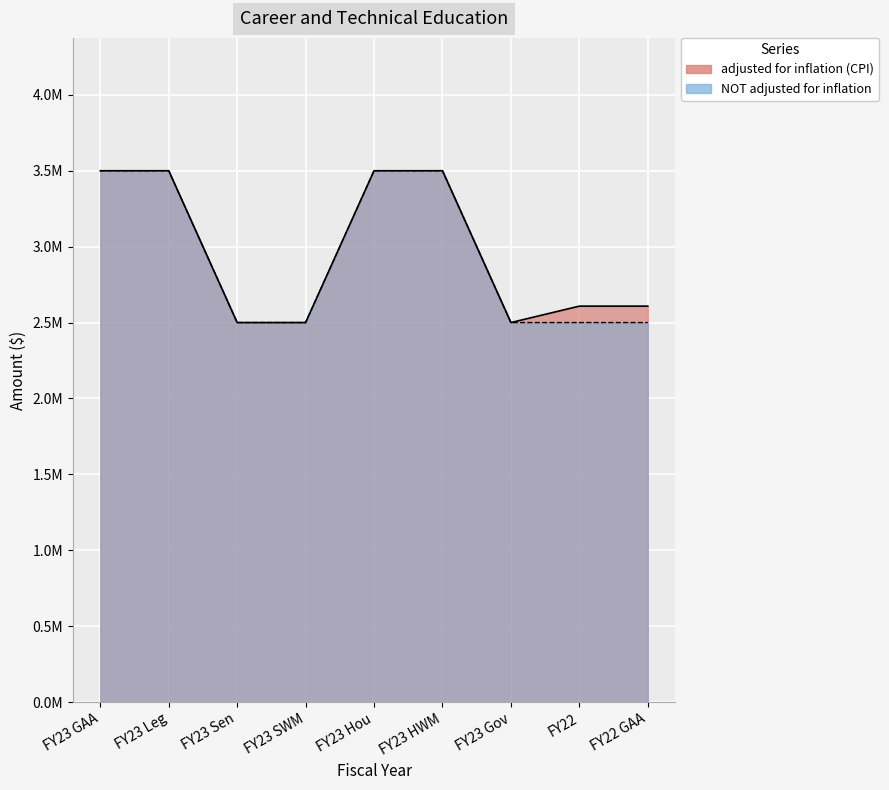

True or false: NOT adjusted for inflation has a value of 2500000 at FY23 Gov.

True